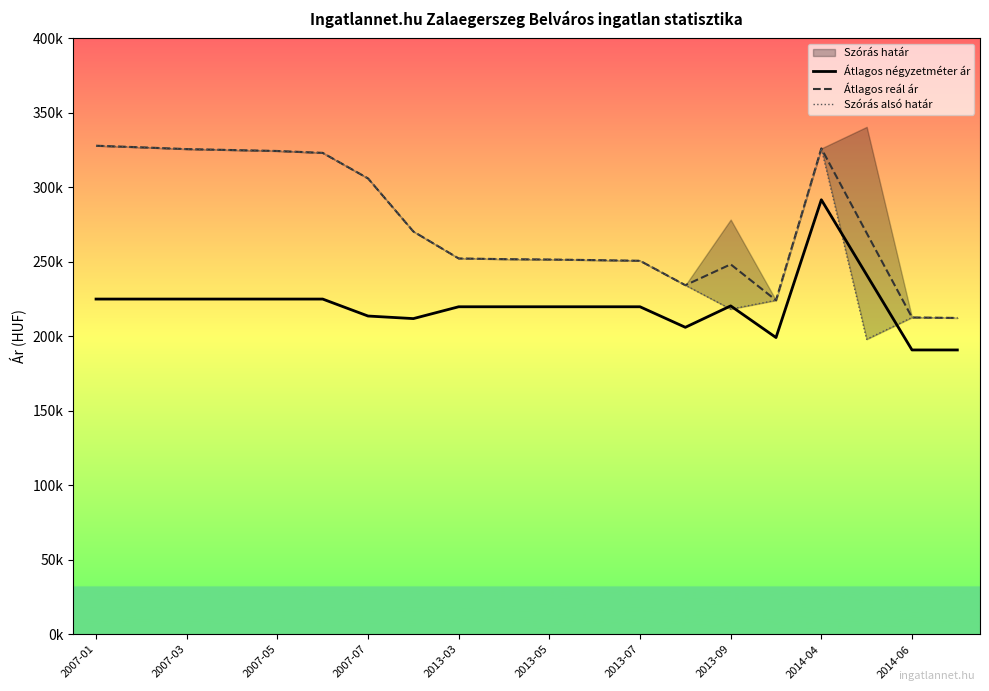

How many lines are shown in the chart?

3